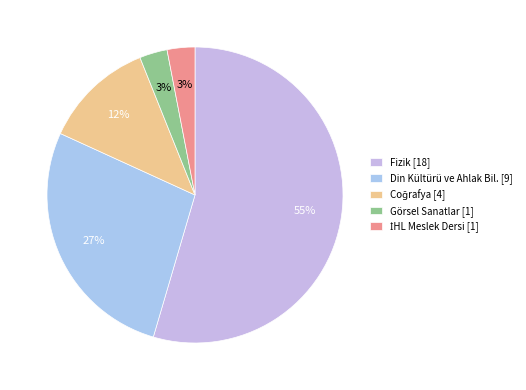

What percentage is NOT represented by Coğrafya?

87.9%